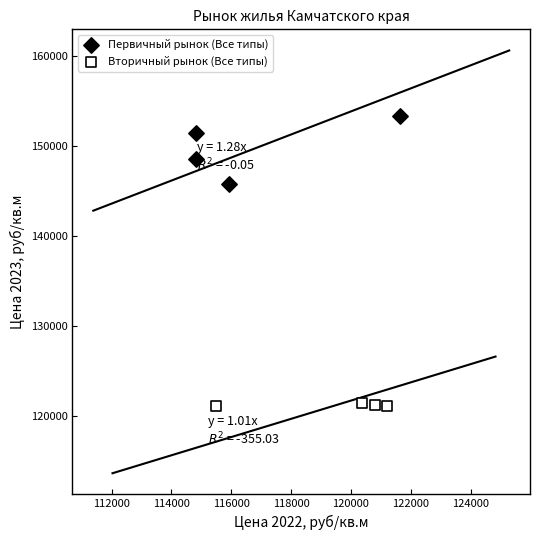

Which series has the widest spread of Y values?

Первичный рынок (Все типы)